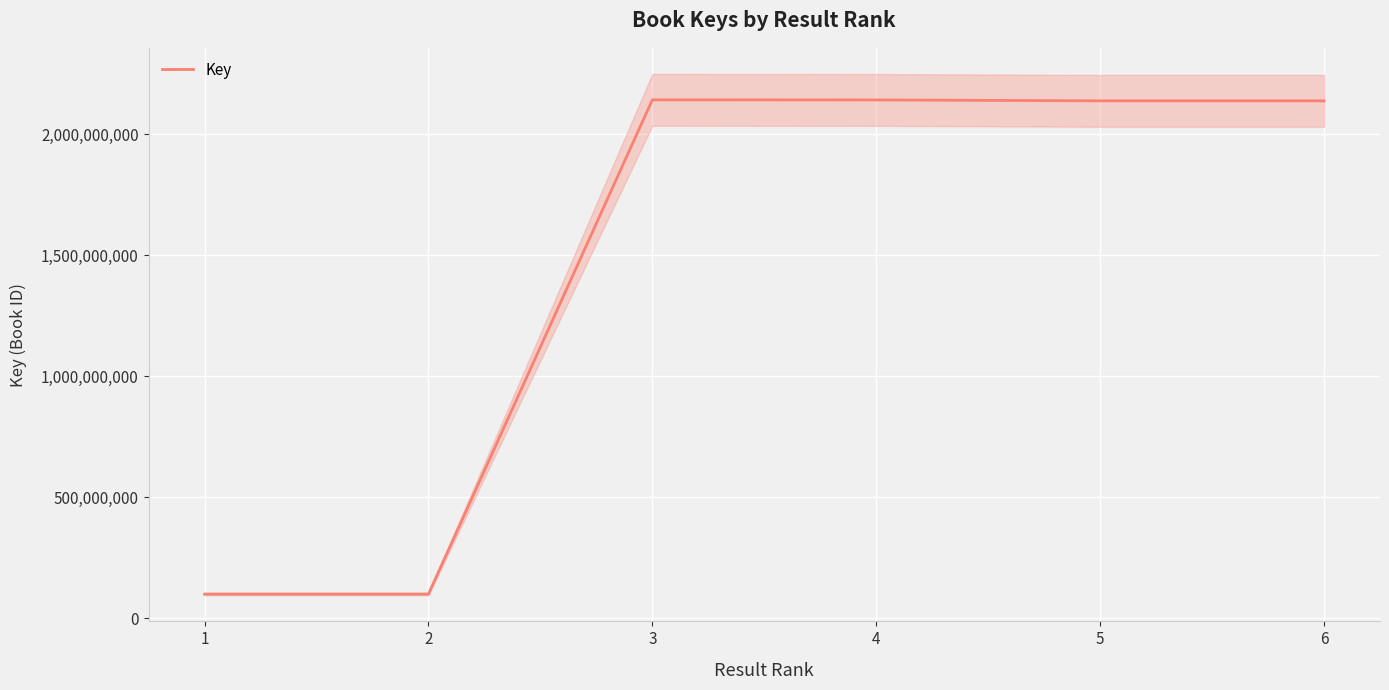

What is the maximum value shown in the chart?

2141926308